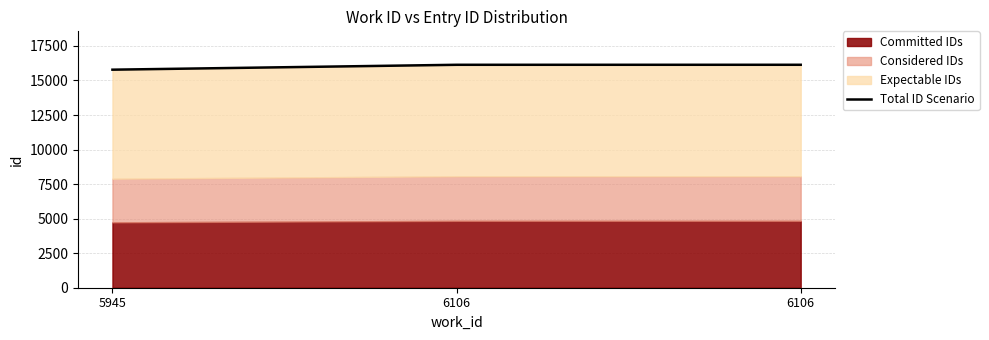

What is the value of the 2nd point from the left?

16137